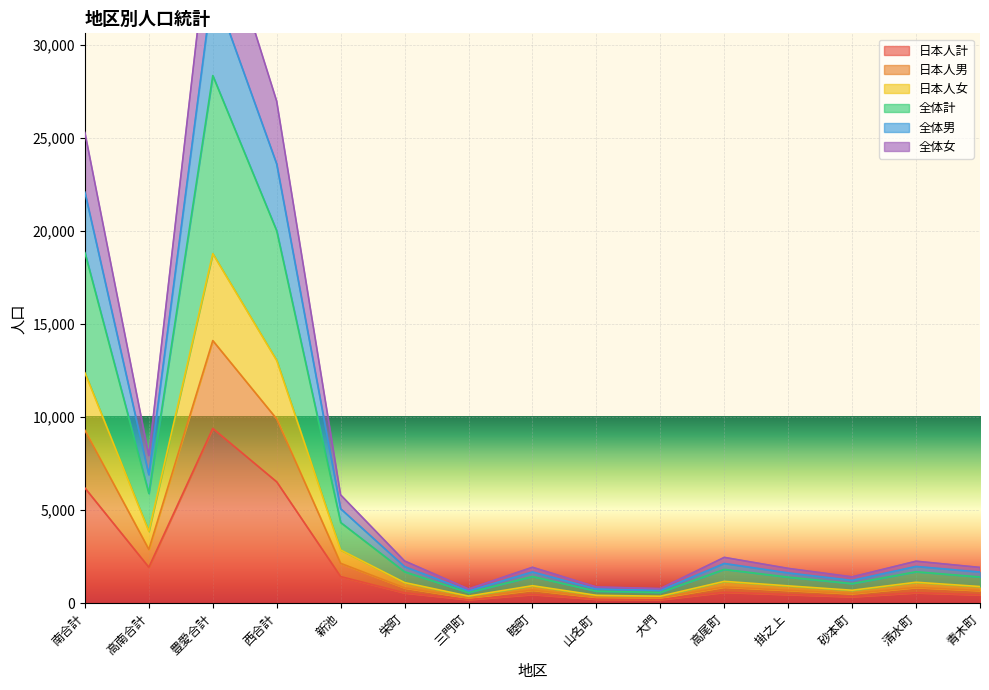

What is the maximum value for 日本人計?

9388